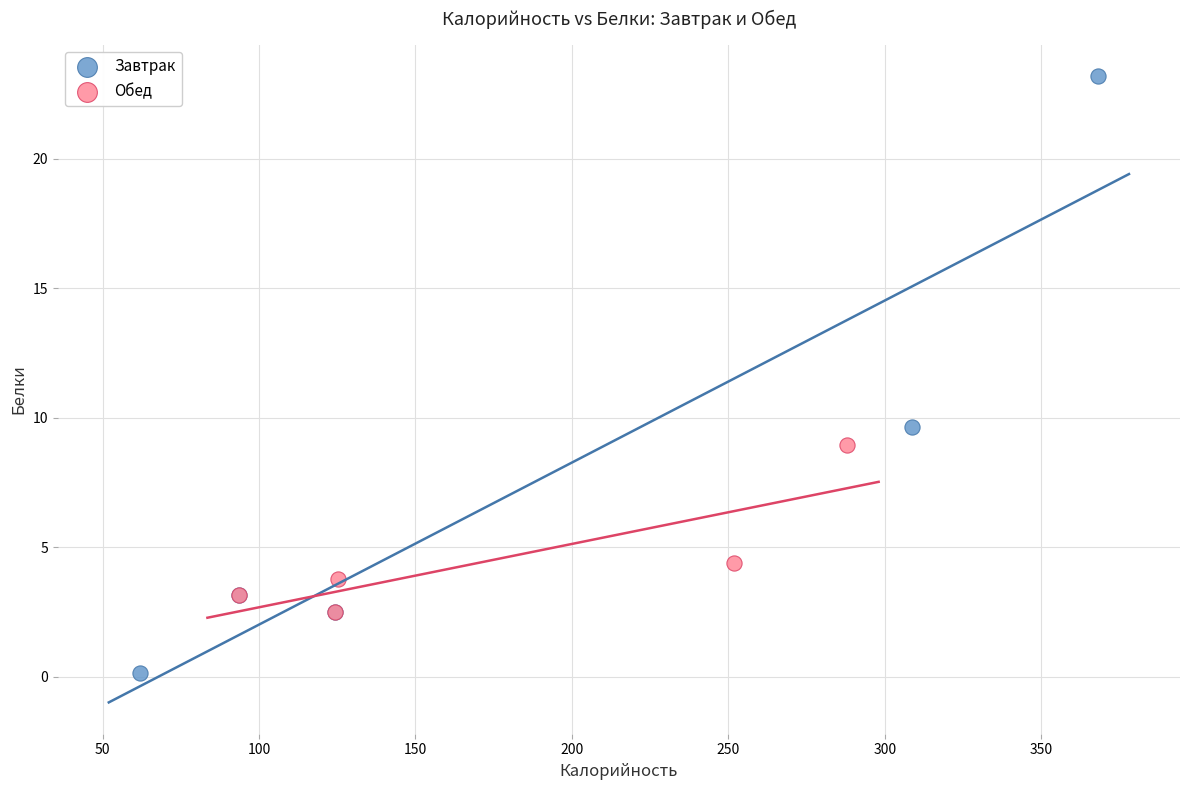

Which series contains the highest Y value?

Завтрак